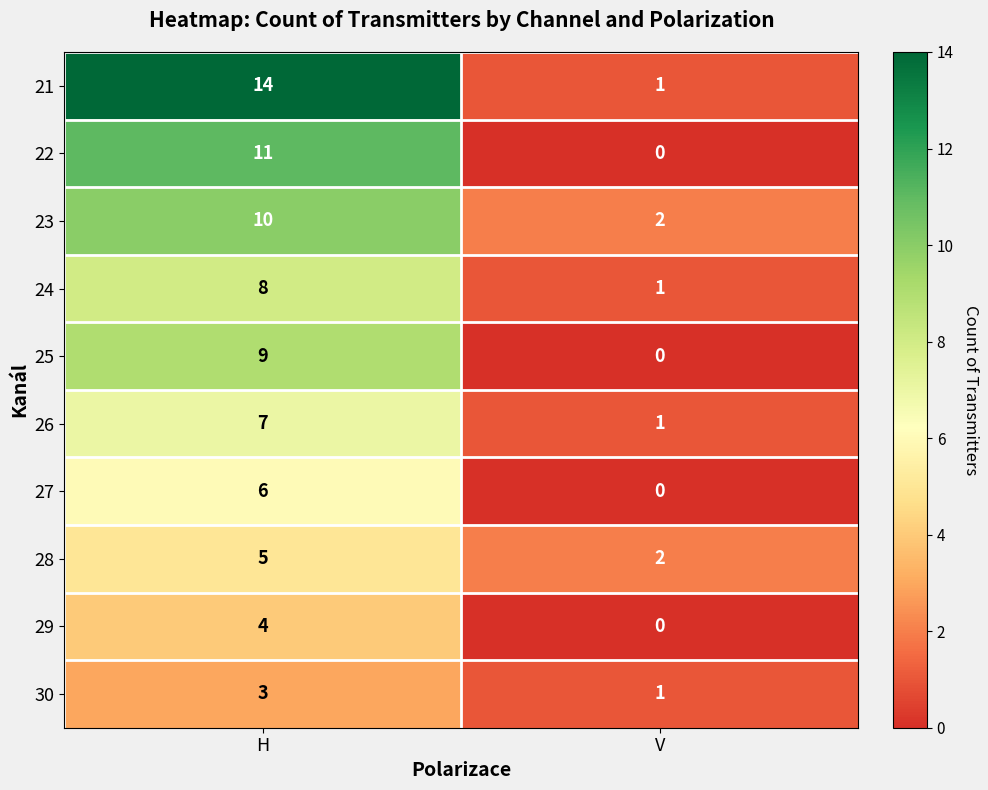

Which series has the largest range (max minus min)?

21